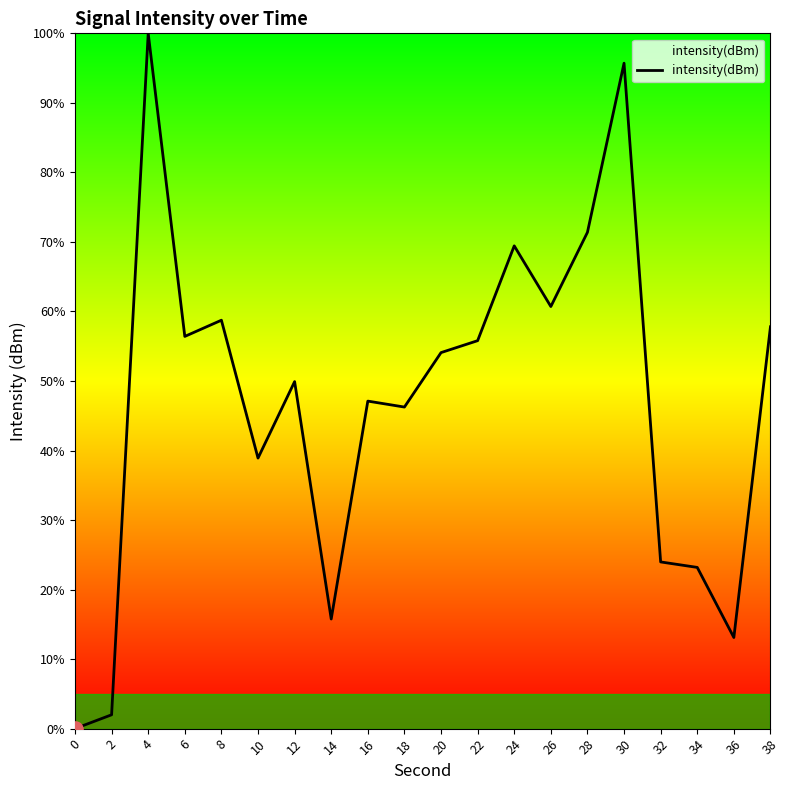

What is the change in value from 2 to 14?

+13.8